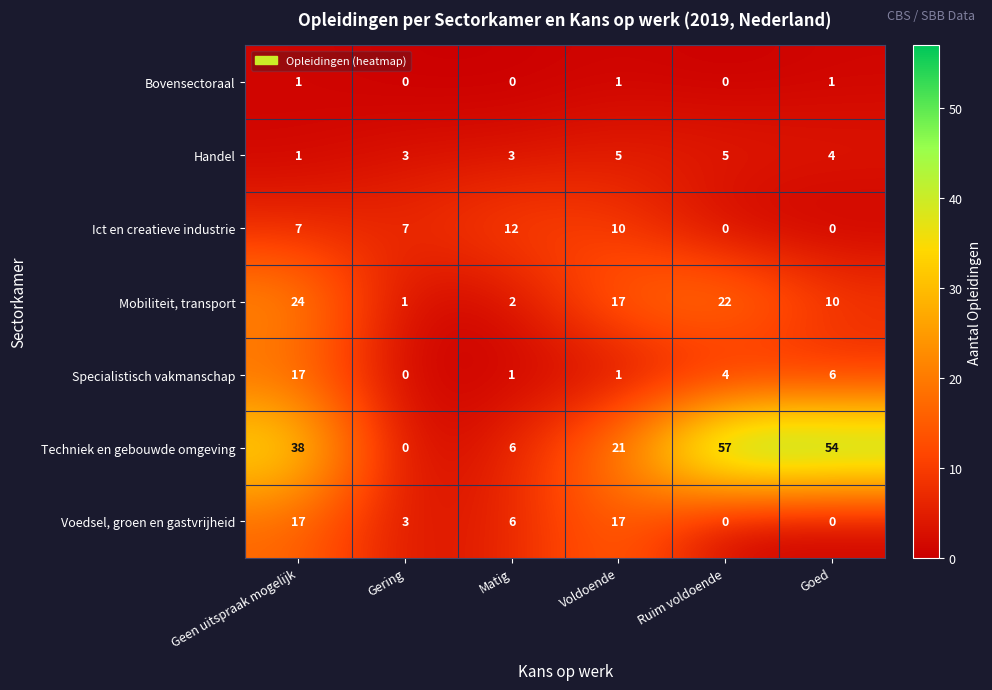

The Specialistisch vakmanschap series shows 0 at Matig. True or false?

False